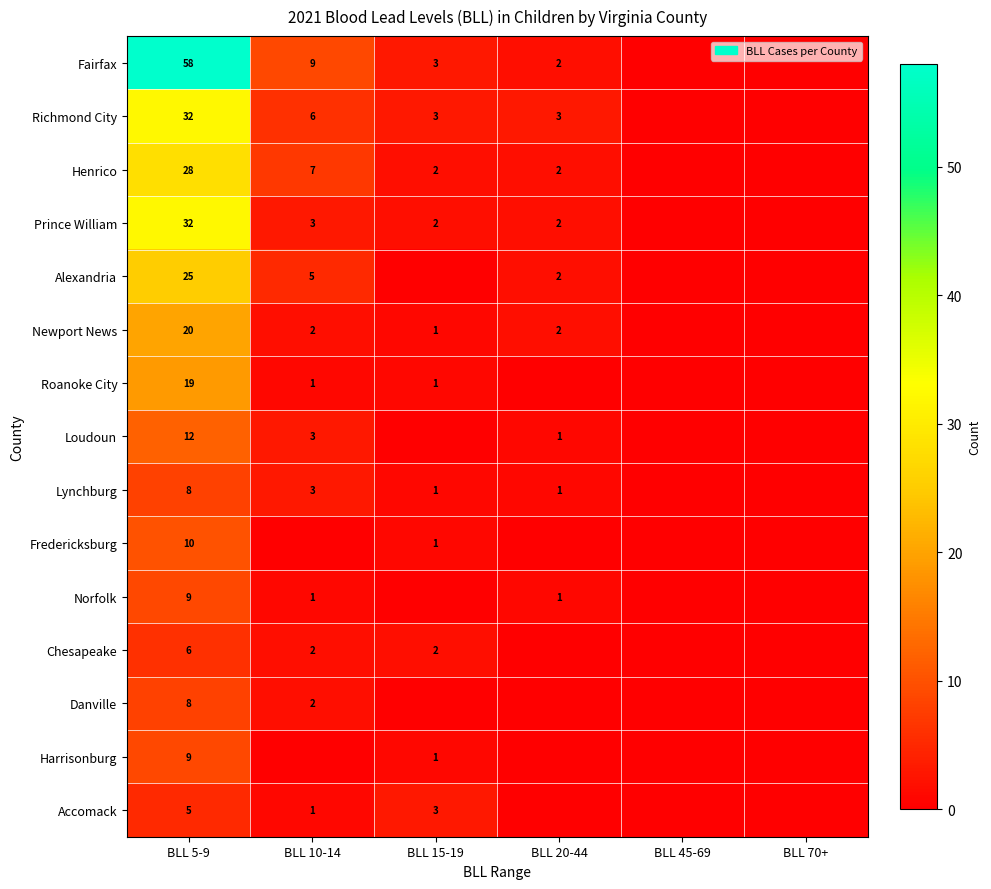

True or false: Danville has a value of 2 at BLL 10-14.

True